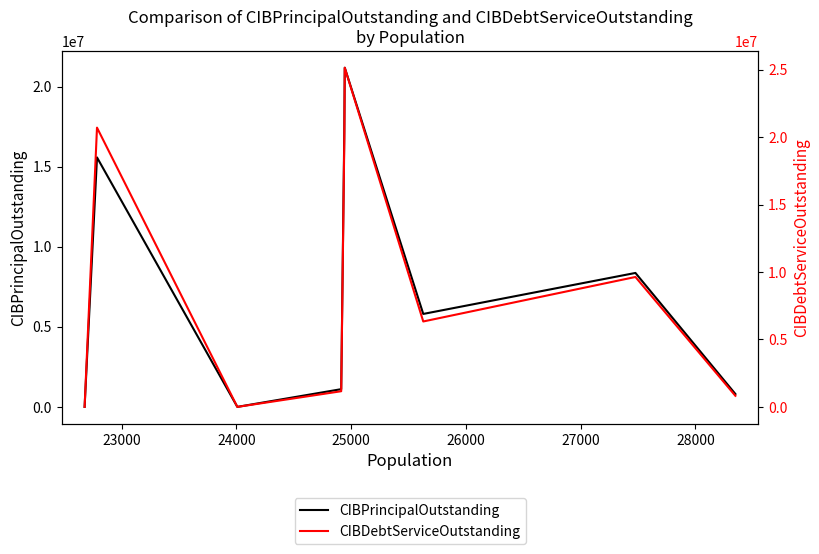

What is the maximum value for CIBPrincipalOutstanding?

21180000.0